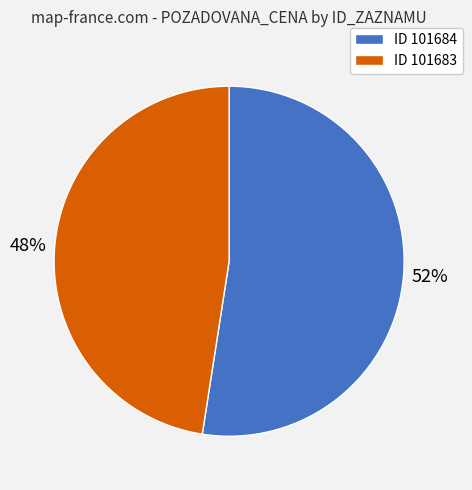

Is there a majority slice in this chart?

Yes